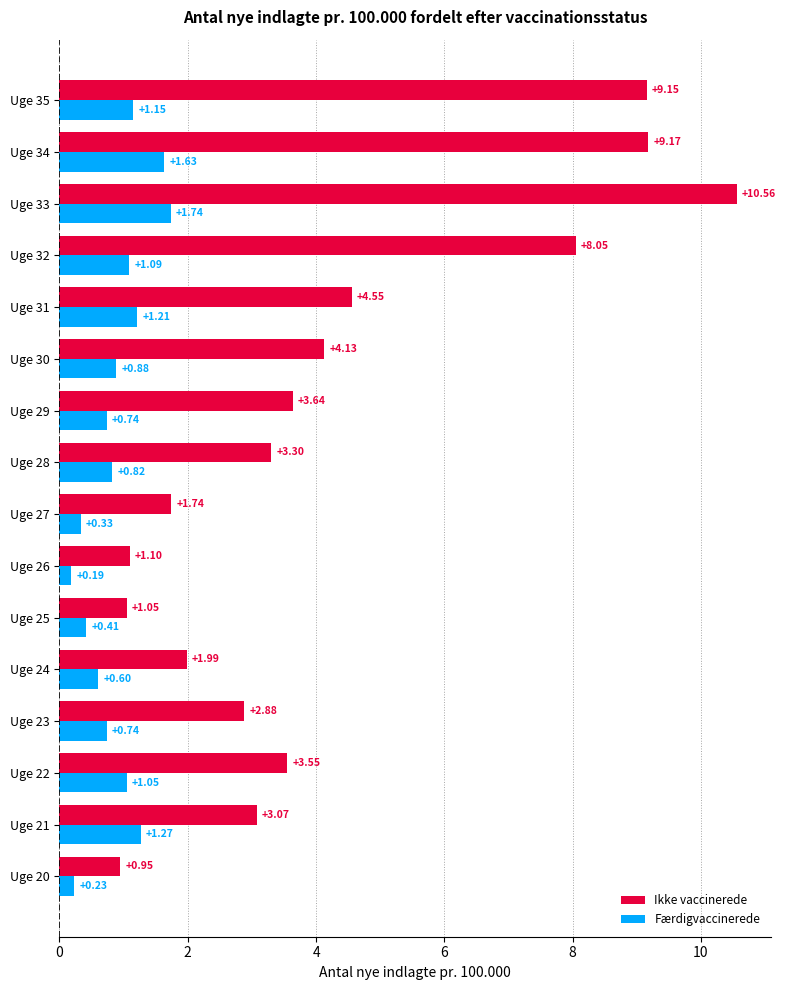

Rank the series at Uge 25 from highest to lowest value.

Ikke vaccinerede, Færdigvaccinerede